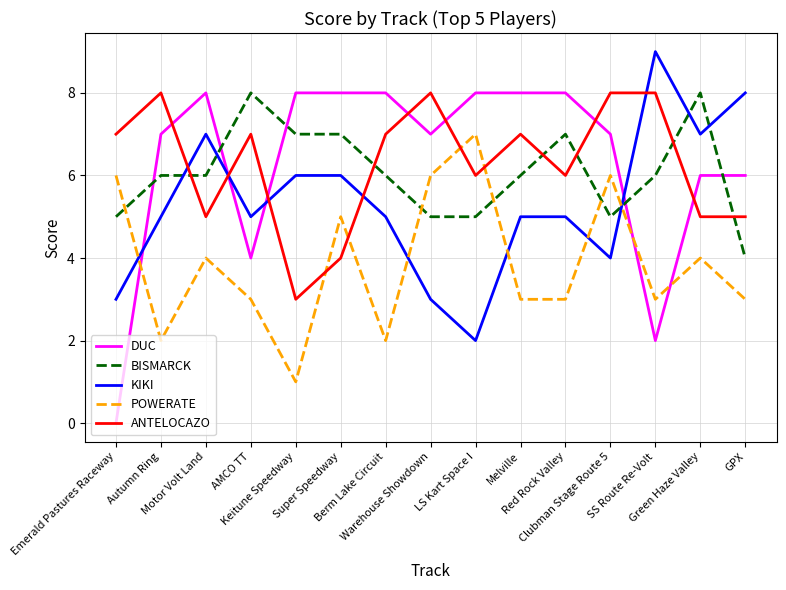

True or false: POWERATE and BISMARCK cross at least once.

True